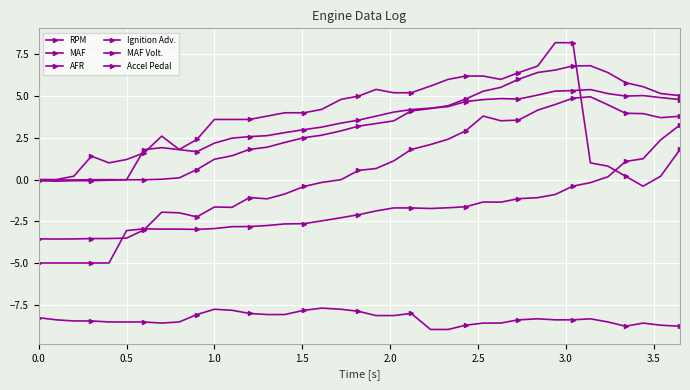

What is the lowest value of the Accel Pedal series?

-5.0